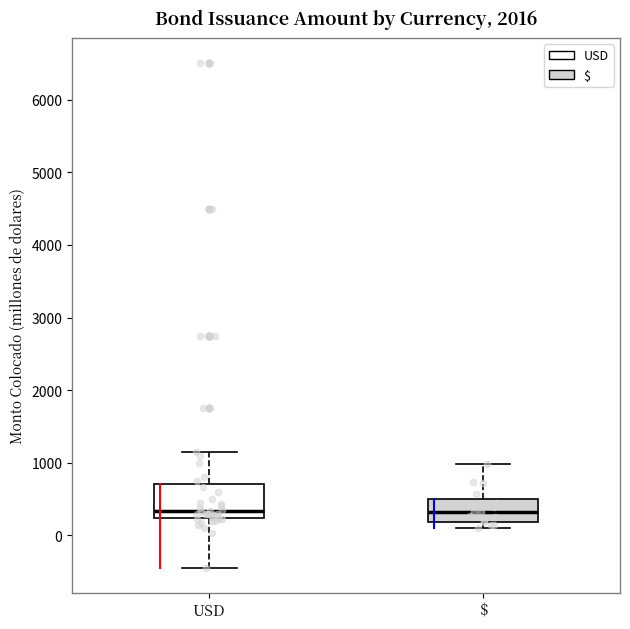

Comparing the boxes themselves (not the whiskers), which one is the tallest?

USD